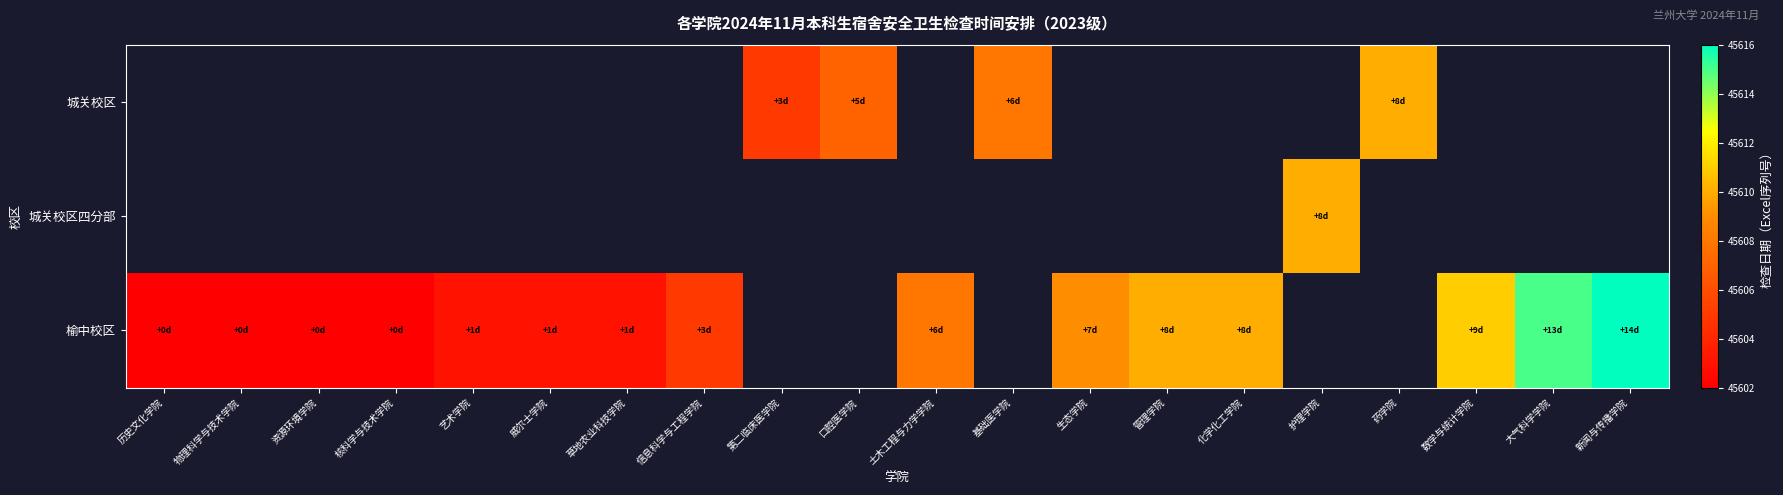

Count the number of categories in the chart.

20